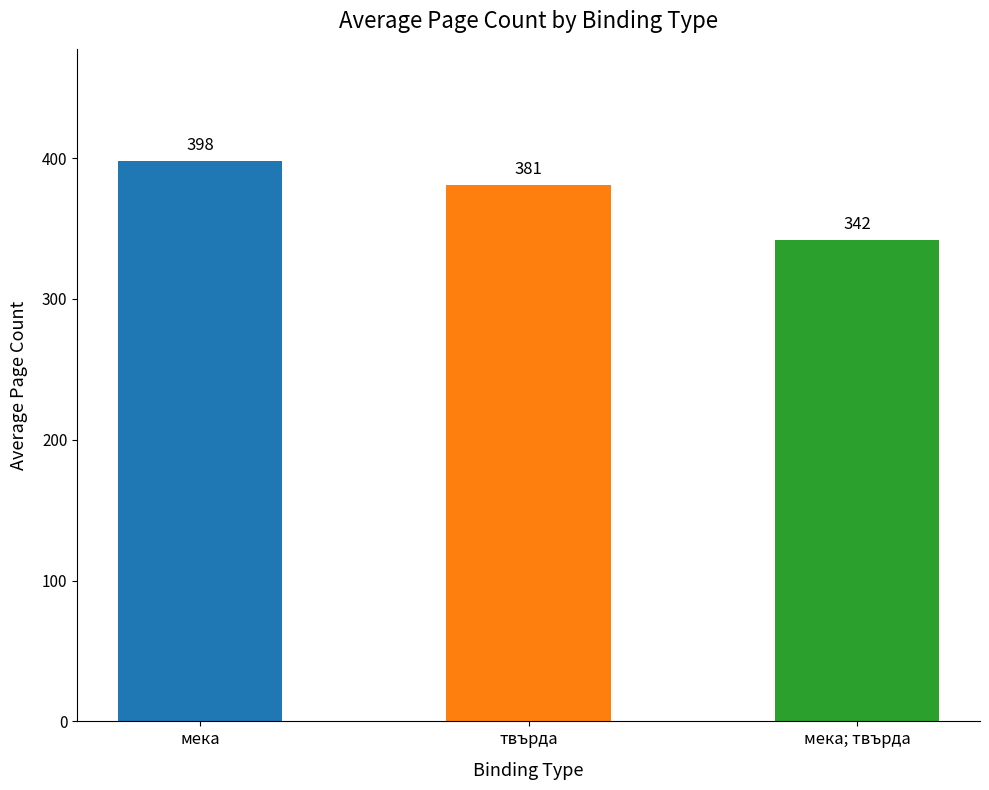

Reading left to right, extract all data points from this chart.

398	381	342